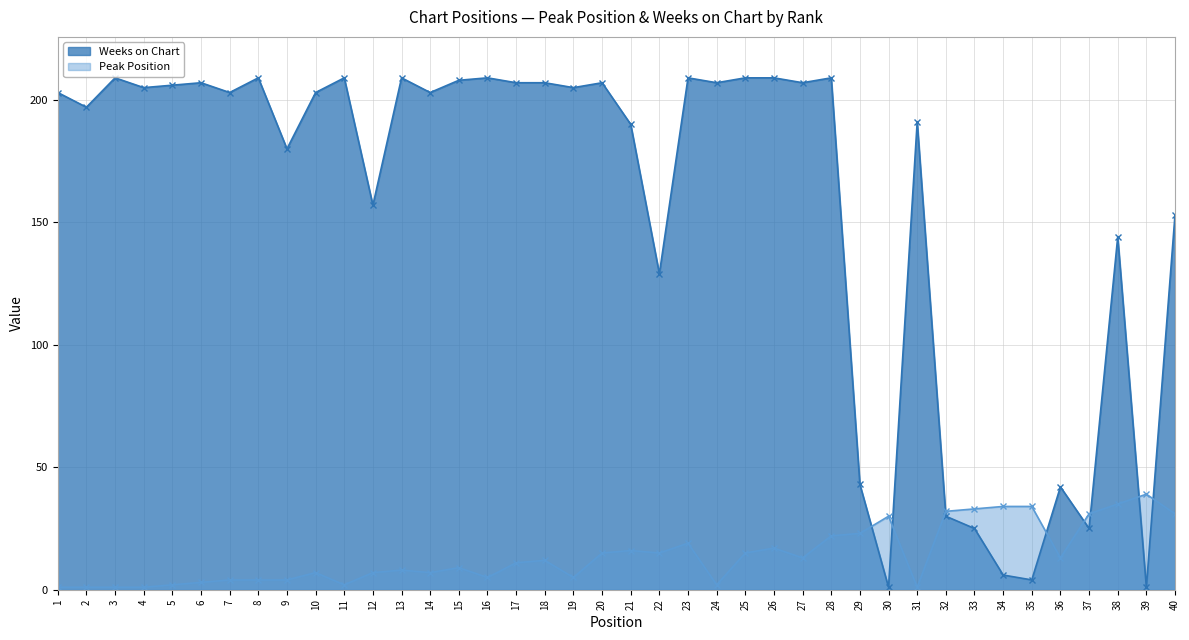

Is it true that Peak Position equals 57 at 34?

False